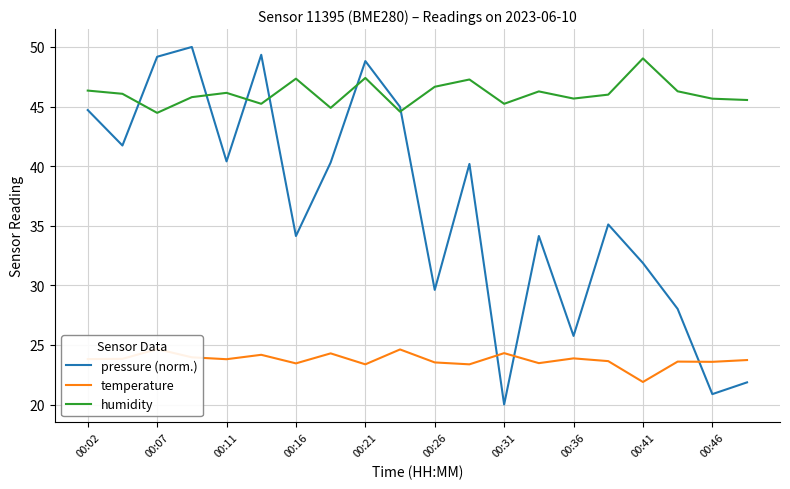

After their last crossing, which series has the higher values: humidity or pressure (norm.)?

humidity